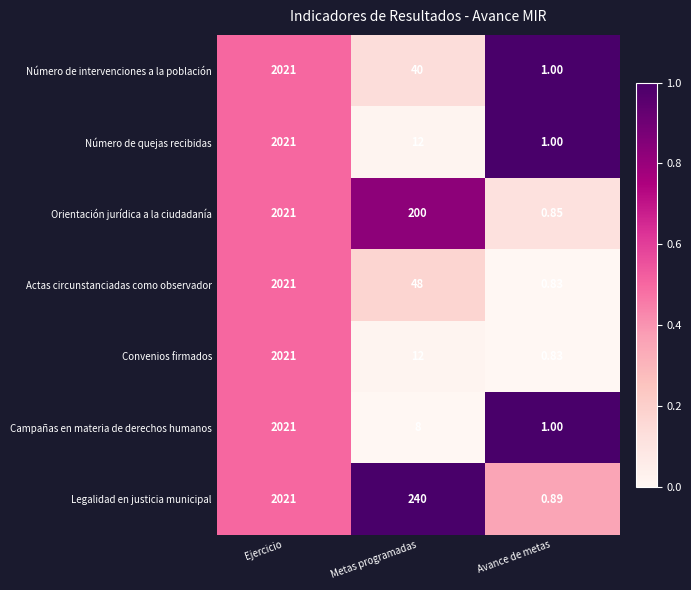

Which label corresponds to the largest value in the chart?

Ejercicio